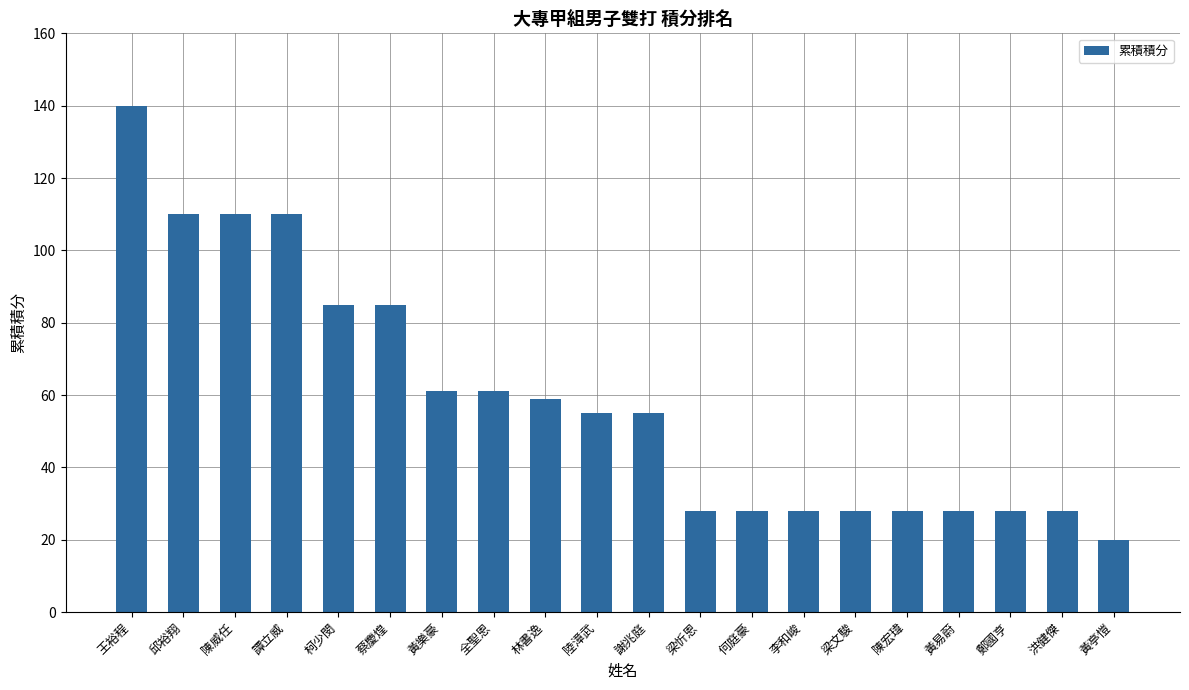

Which category has the lowest value across all series?

黃亭愷